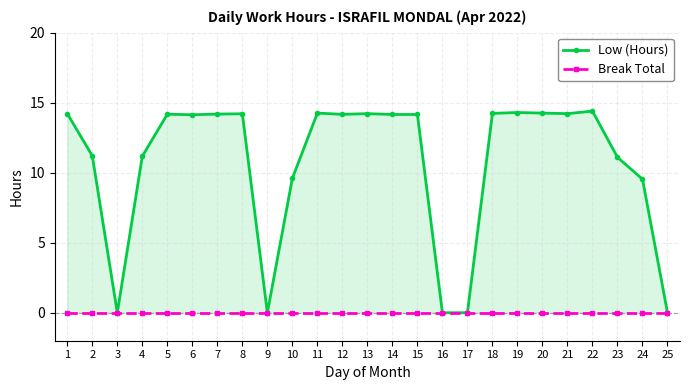

Count the number of data series in this chart.

2